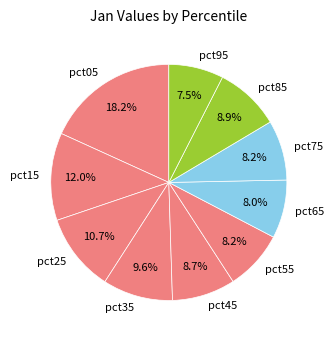

Which has a higher value, pct35 or pct55?

pct35